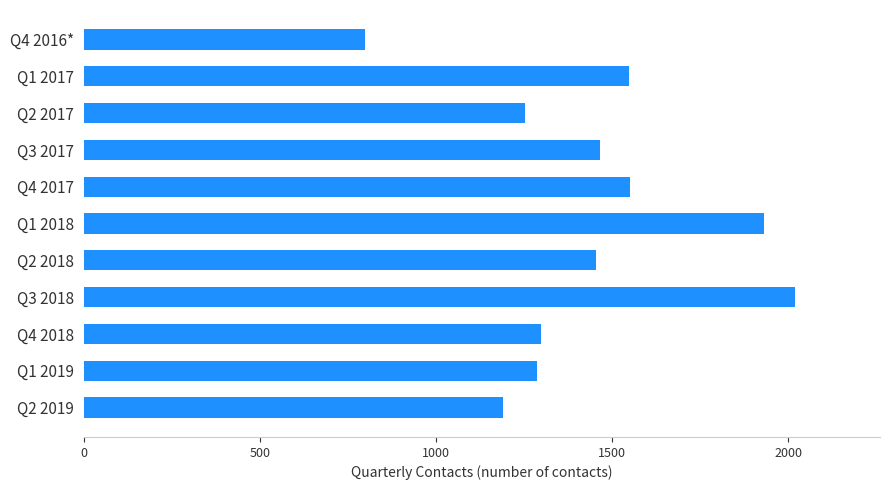

What is the difference between the maximum and minimum values?

1221